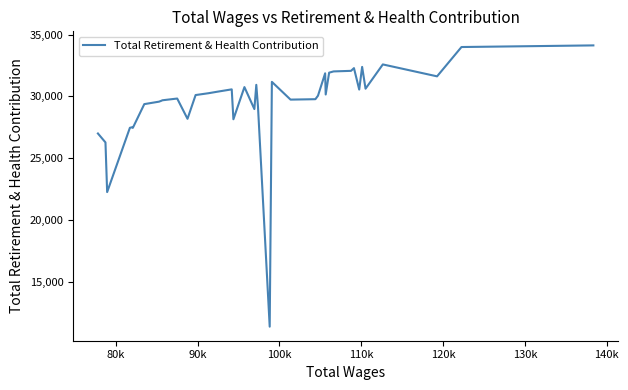

True or false: the data has more than 0 interior local peaks.

True